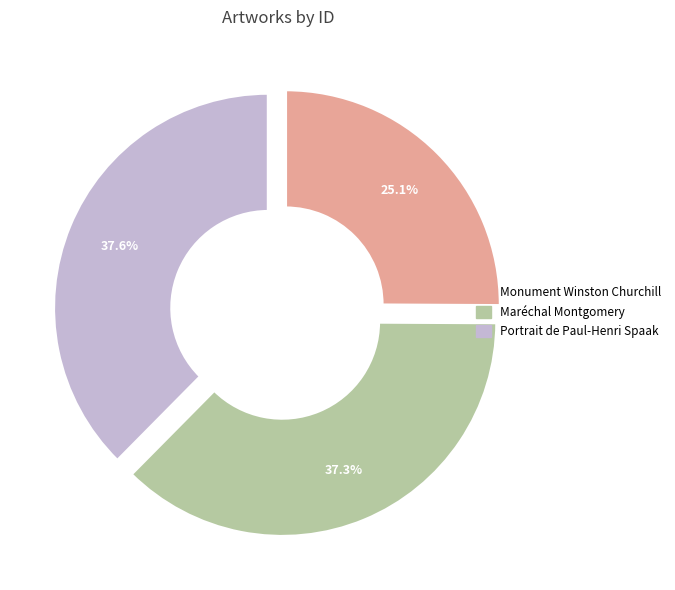

Is it true that Maréchal Montgomery is 49% of the pie?

False